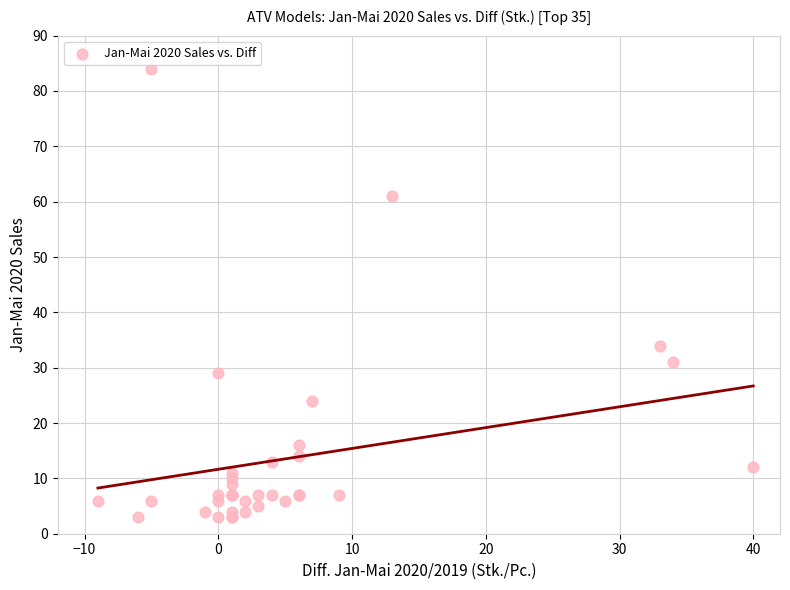

What Y value in the scatter plot is closest to 43?

34